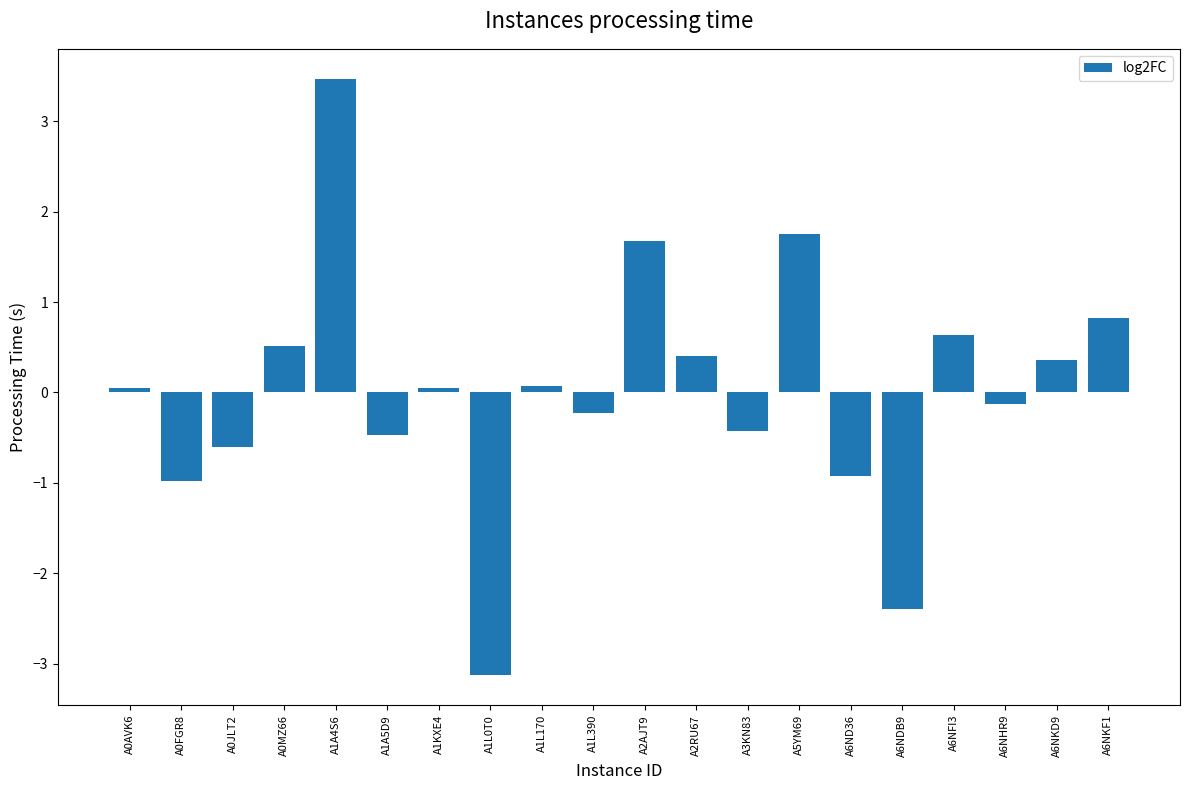

The chart shows a value of 0.1 at A0AVK6. True or false?

True